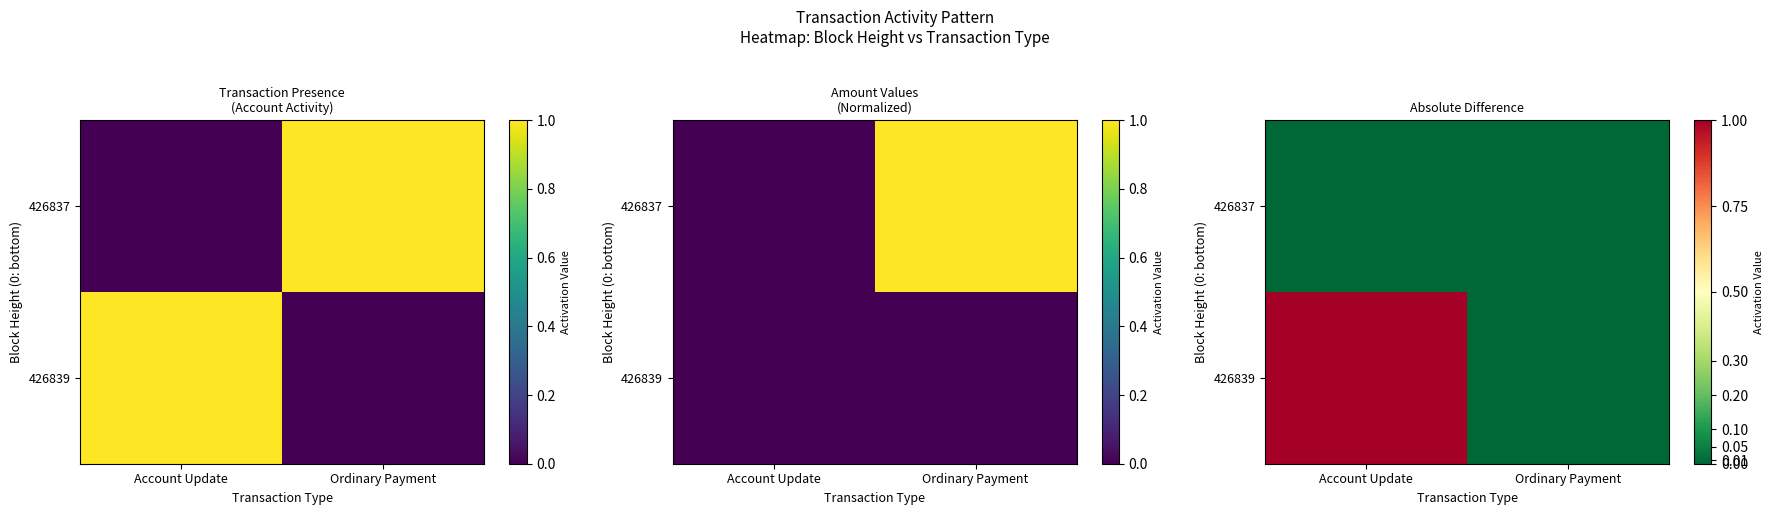

What is the sum of all 426839 values?

1